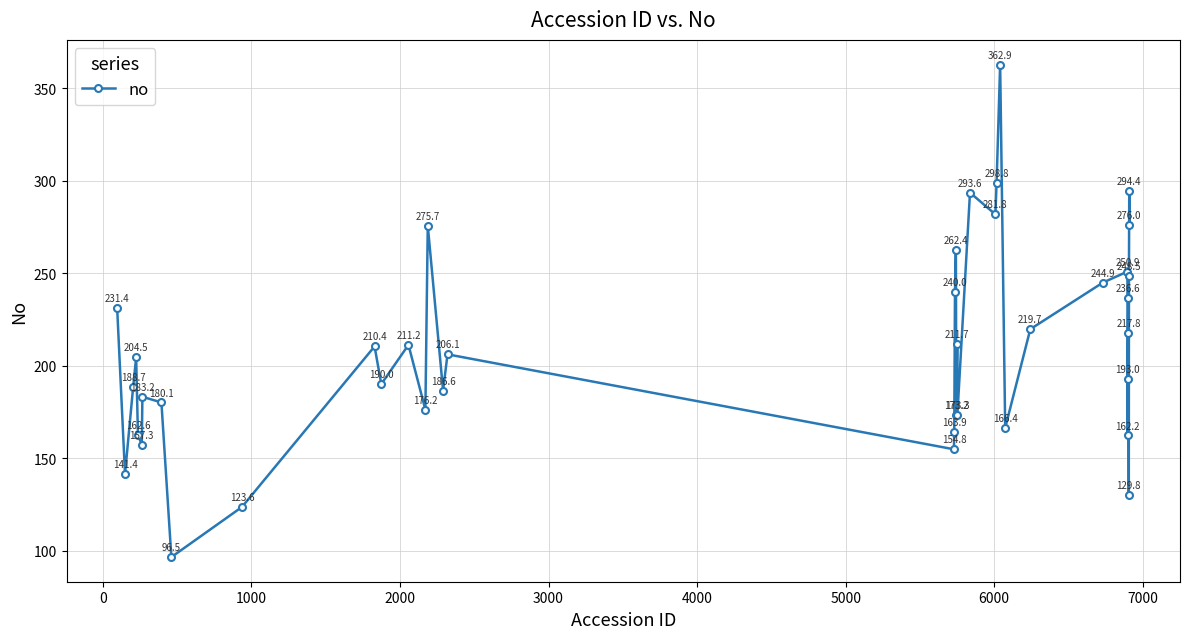

Is this an area chart (filled region under the line)?

No